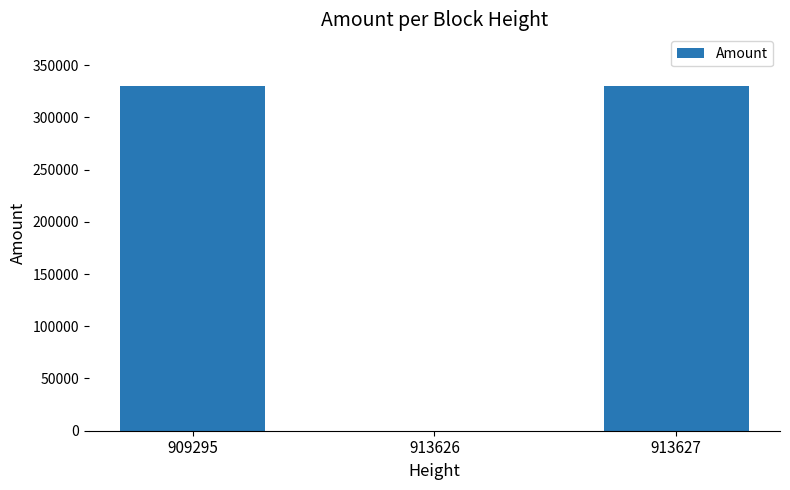

What is the maximum value shown in the chart?

330000.1